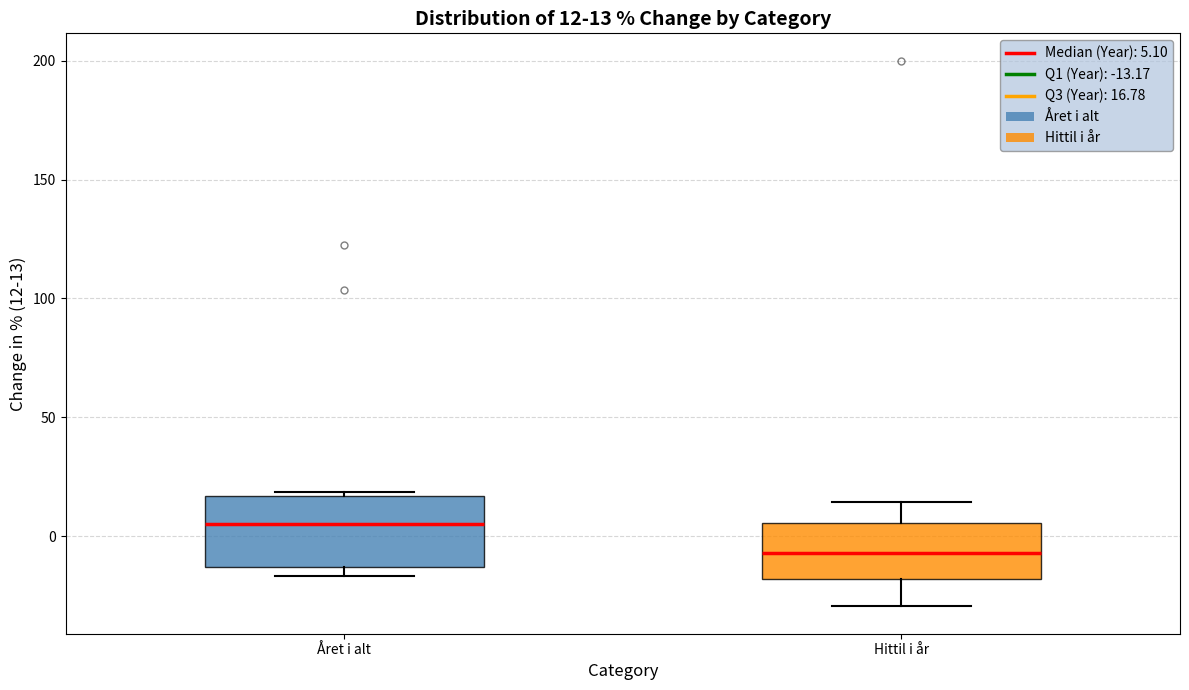

Which box is the tallest, from its lower edge to its upper edge?

Året i alt